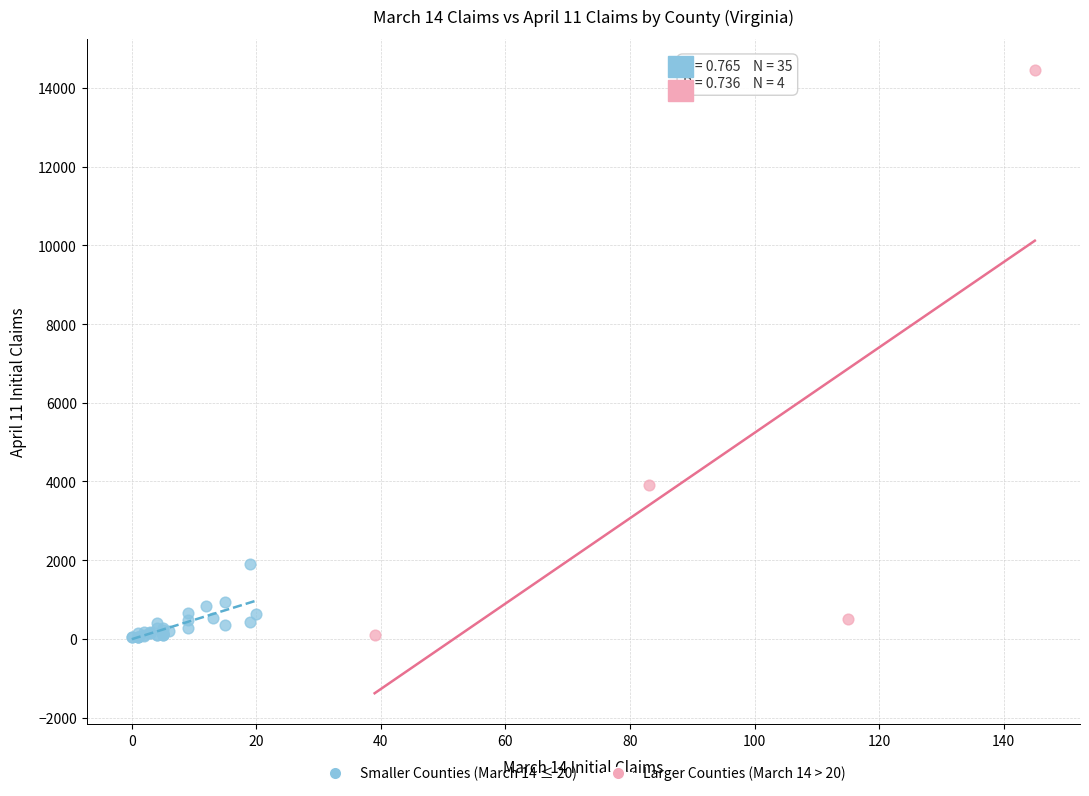

Which series contains the highest Y value?

Larger Counties (March 14 > 20)